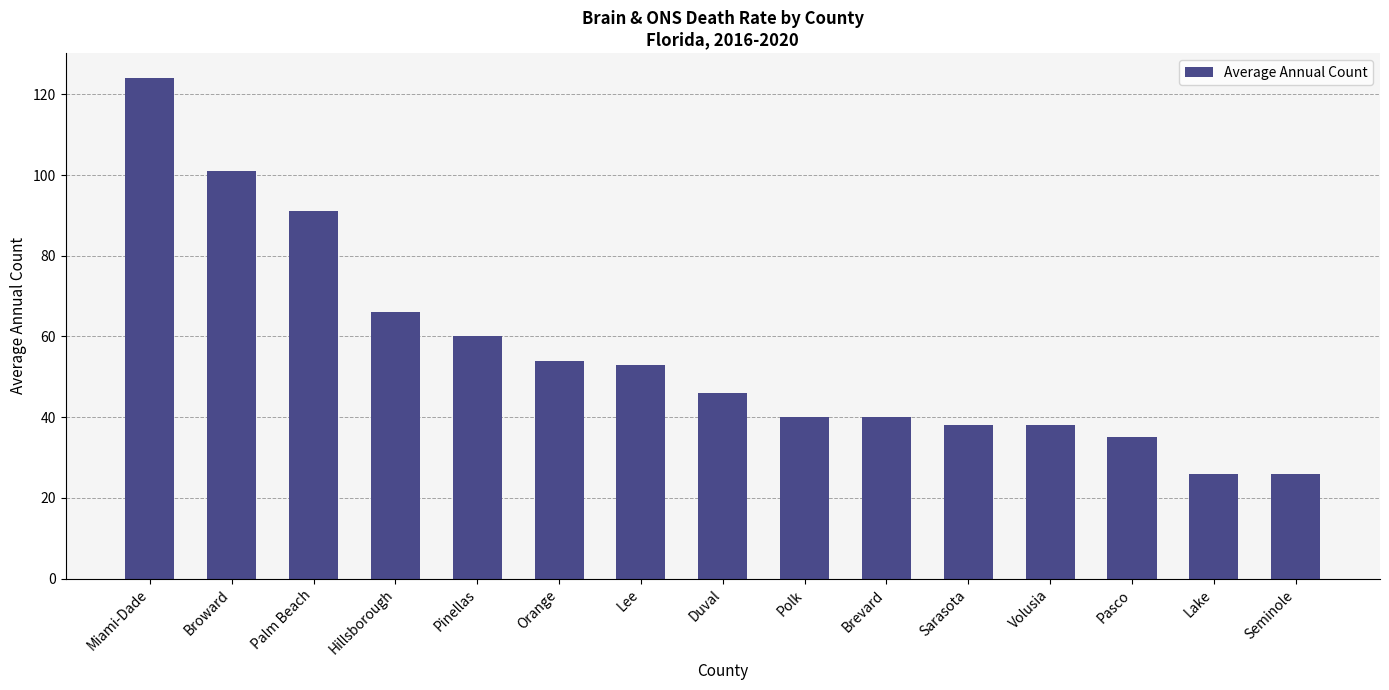

Which has a higher value, Palm Beach or Broward?

Broward